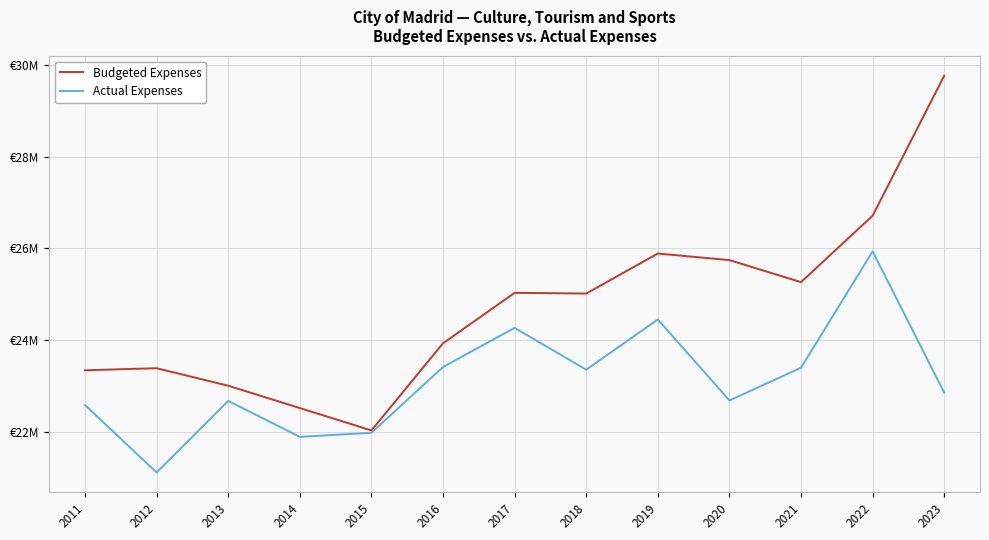

Which label corresponds to the largest value in the chart?

2023